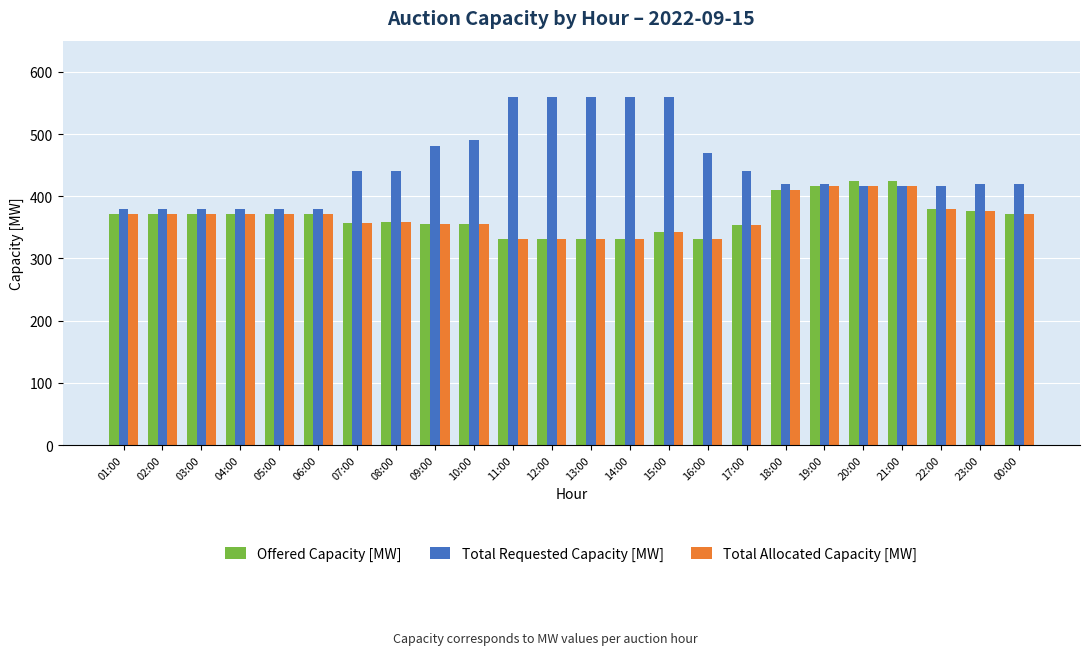

What is the lowest value of the Offered Capacity [MW] series?

331